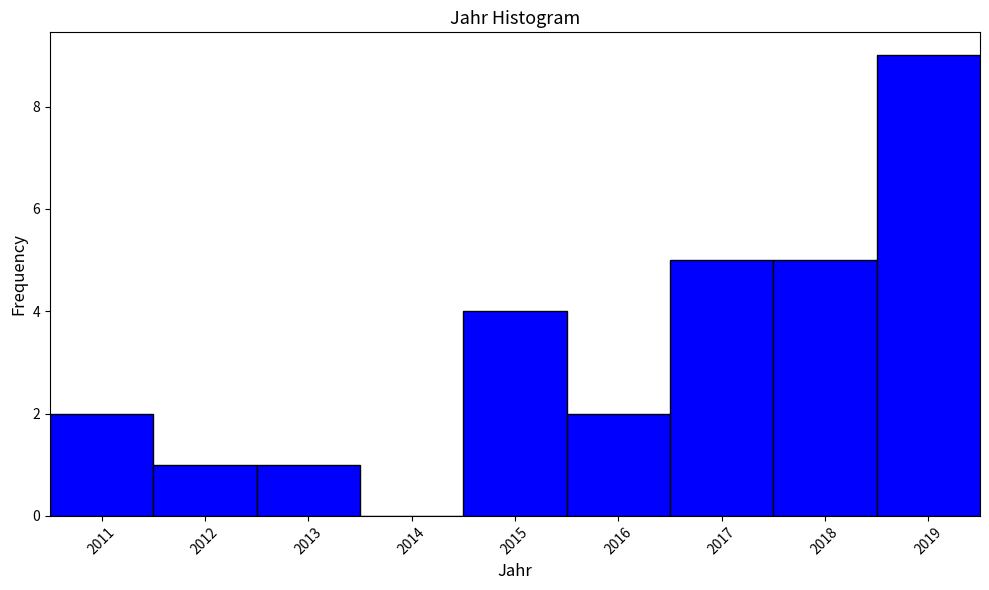

How tall is the bar that spans 2018.5 to 2019.5 on the x-axis? The values are not printed on the chart, so give them approximately, as read against the axis.

9